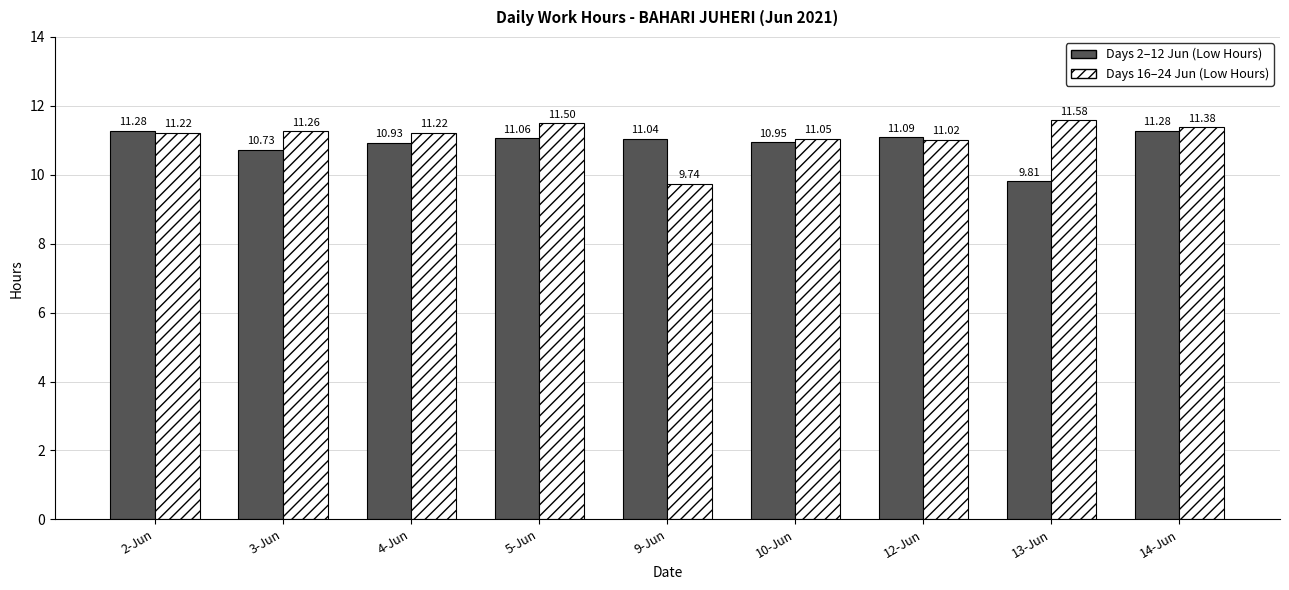

What is the total value across all series at 14-Jun?

22.7